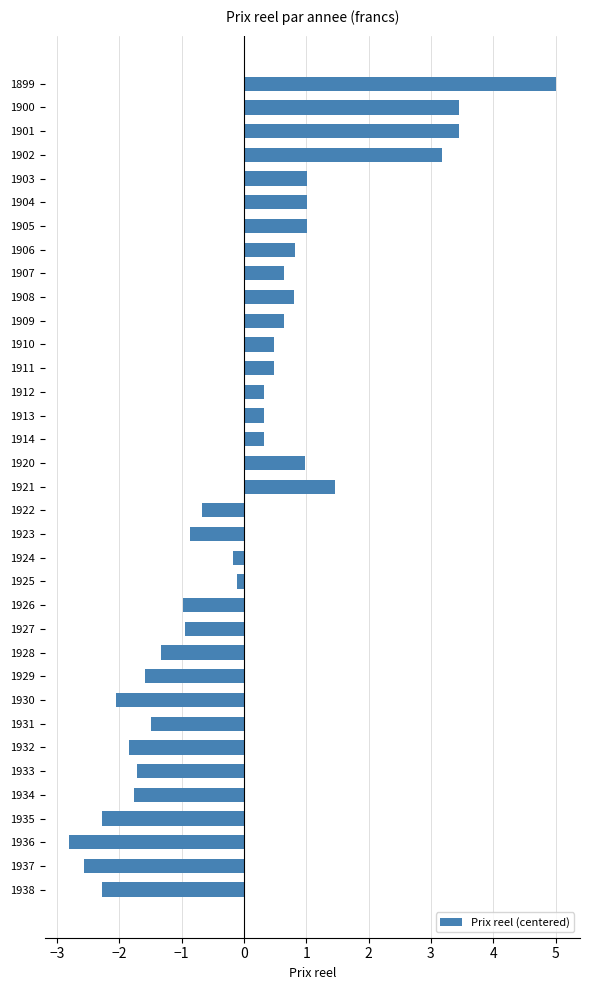

What is the value of the 2nd bar from the top?

3.5